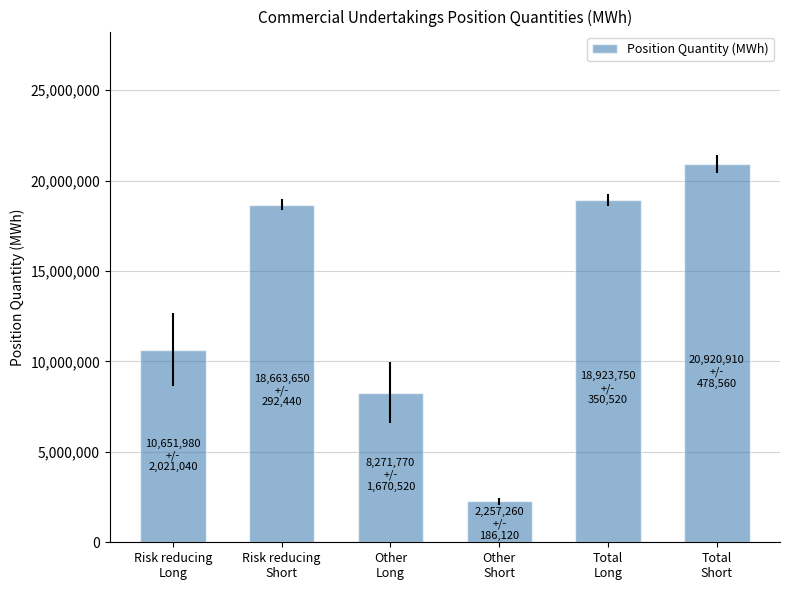

List the labels in order of value, smallest first.

Other
Short, Other
Long, Risk reducing
Long, Risk reducing
Short, Total
Long, Total
Short